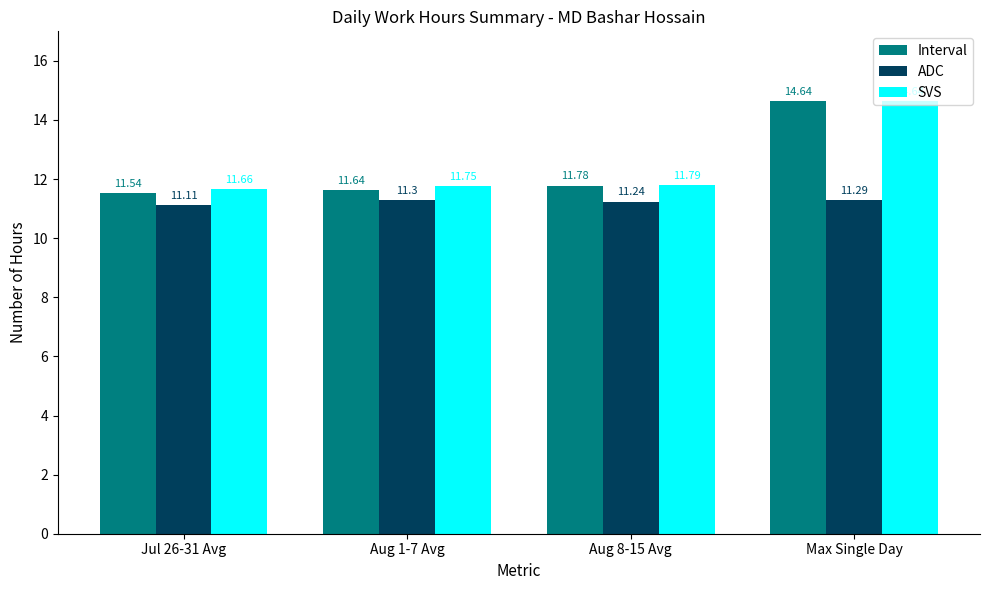

What is the label of the 1st bar from the right?

Max Single Day